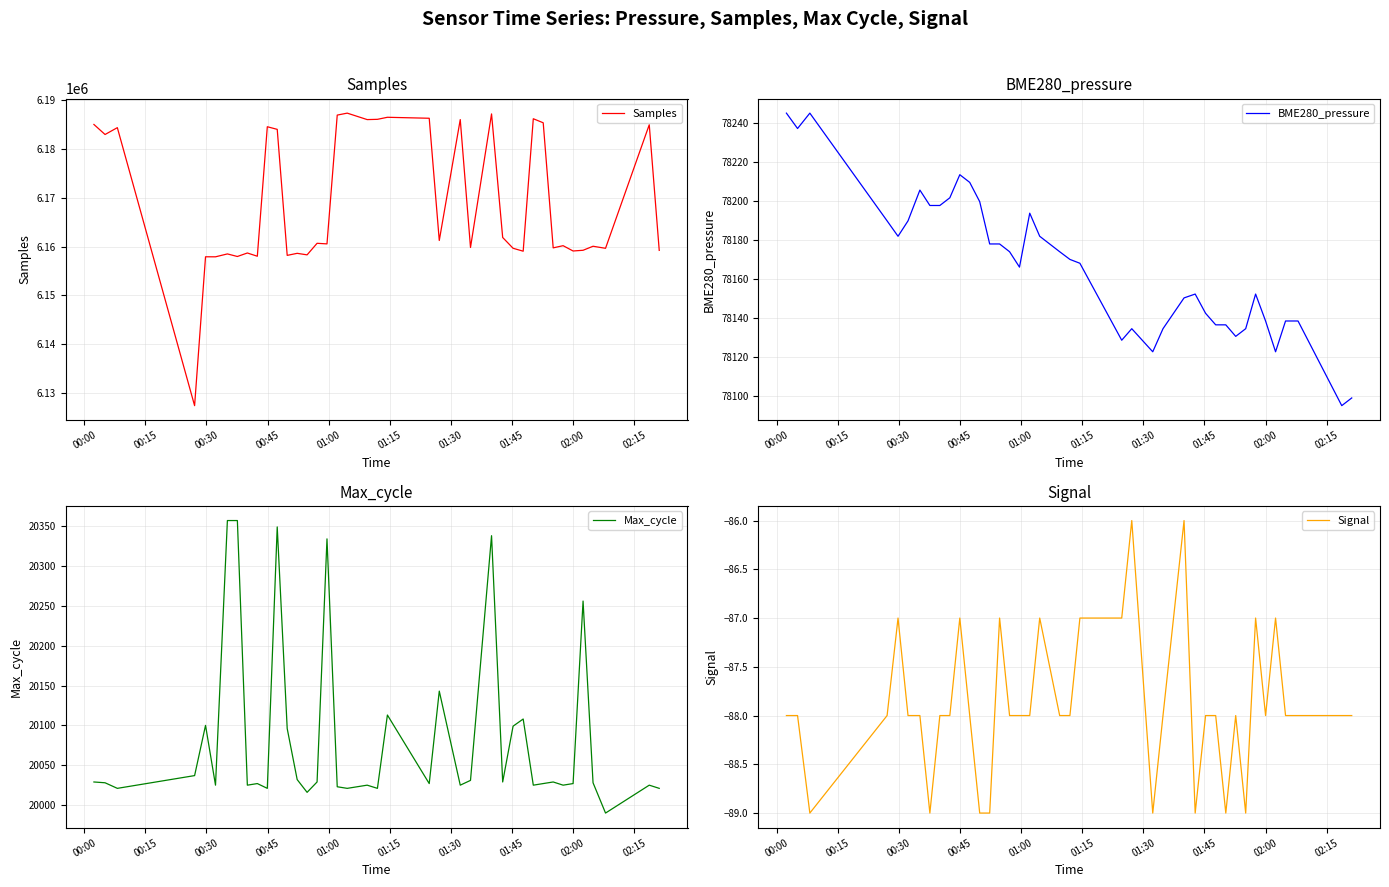

Does the chart have visible grid lines?

Yes